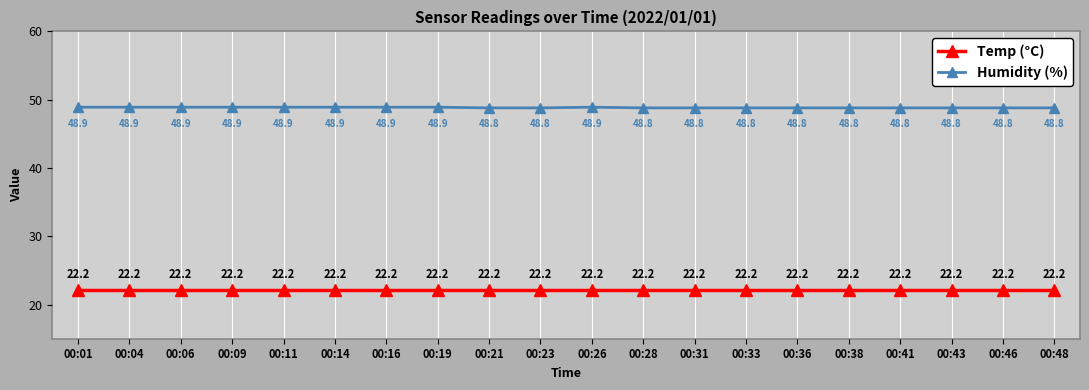

What is the spread (max minus min) of values at 00:11?

26.7